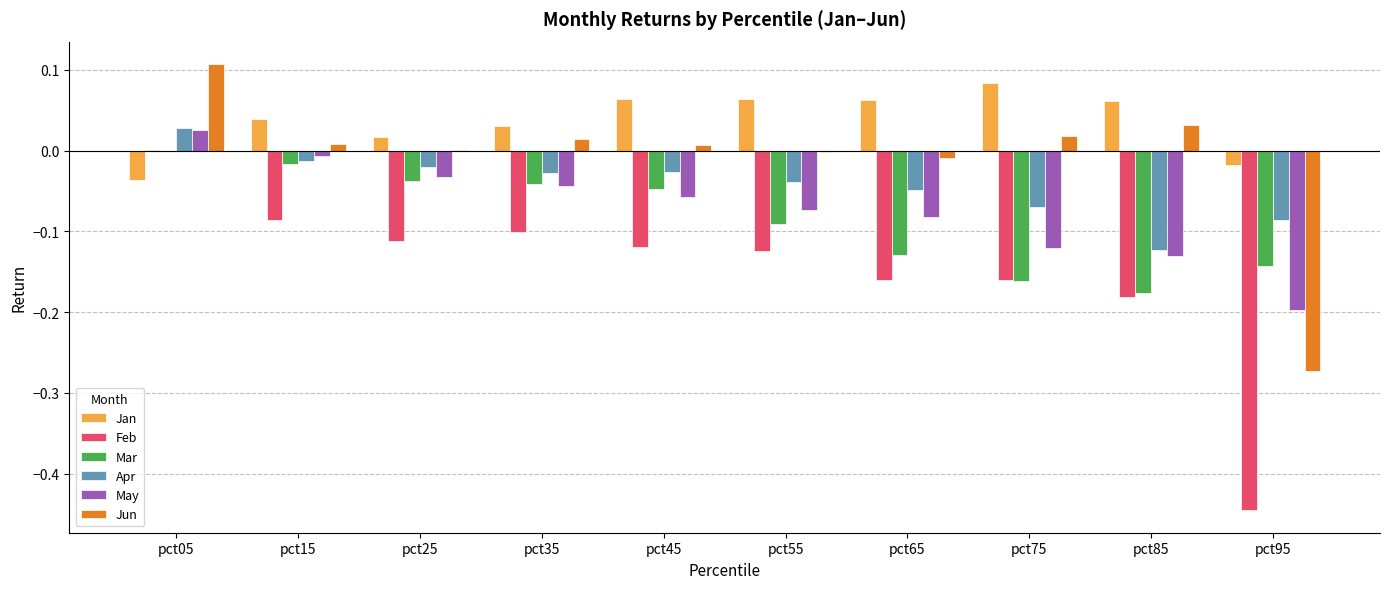

The value of Mar at pct75 is -0.0. True or false?

False